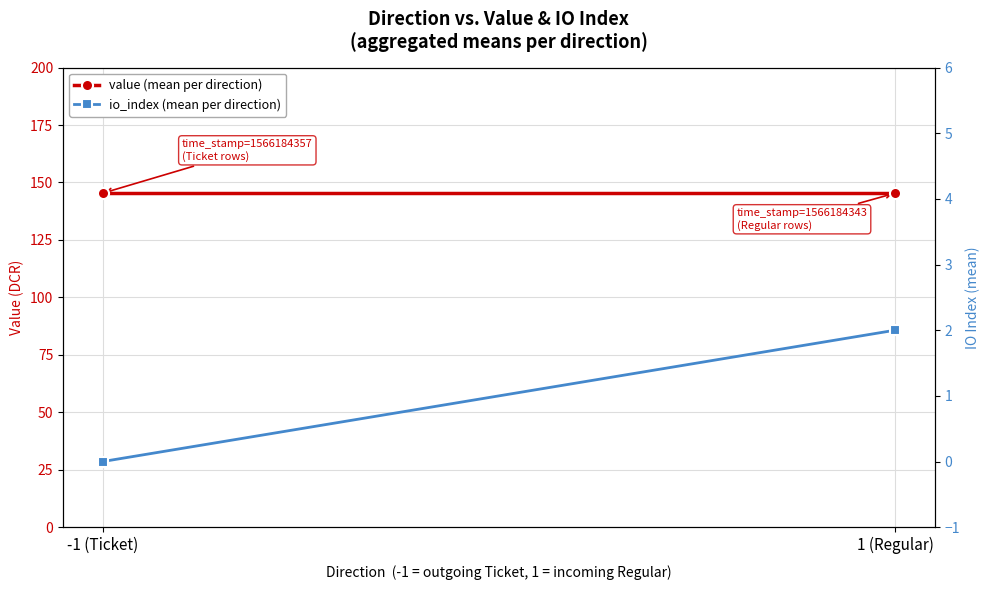

At which category is the sum across all series the highest?

1 (Regular)